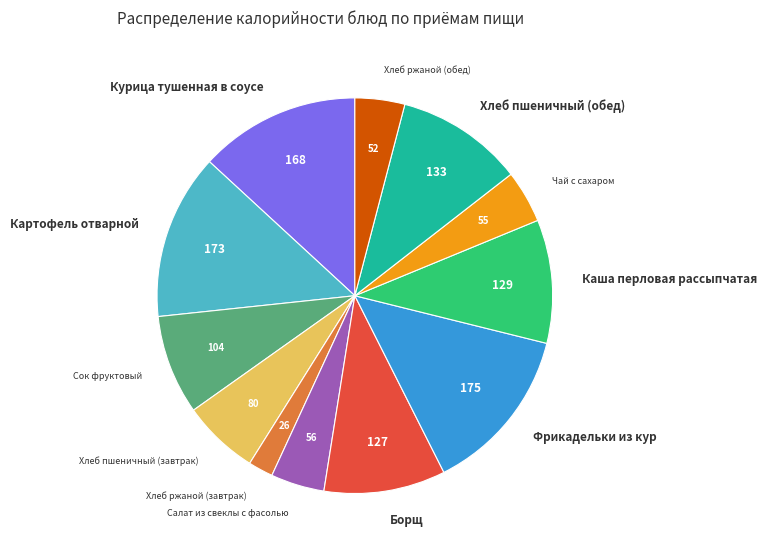

How many segments does this pie chart have?

12